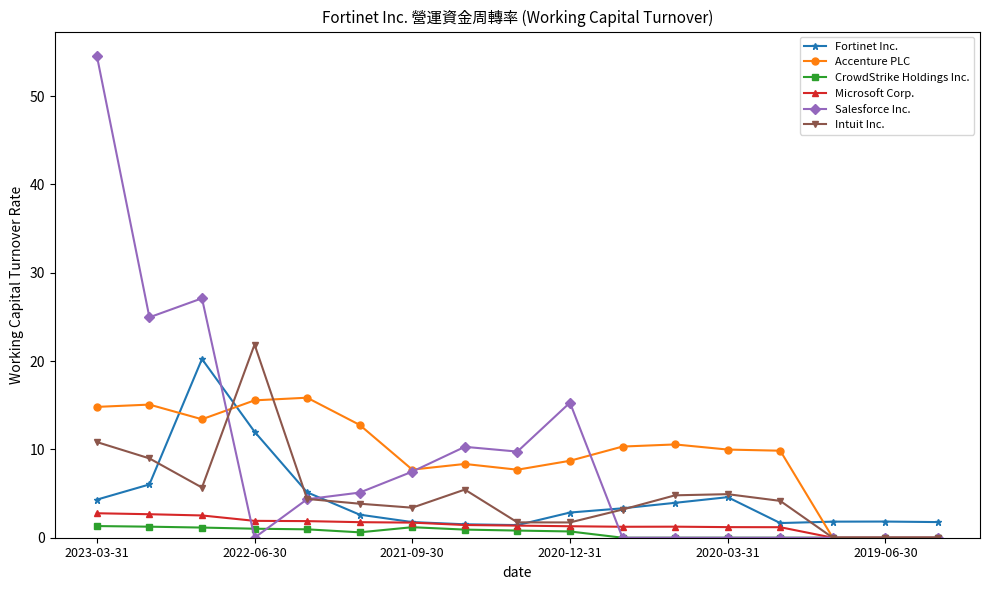

What is the maximum value shown in the chart?

54.6